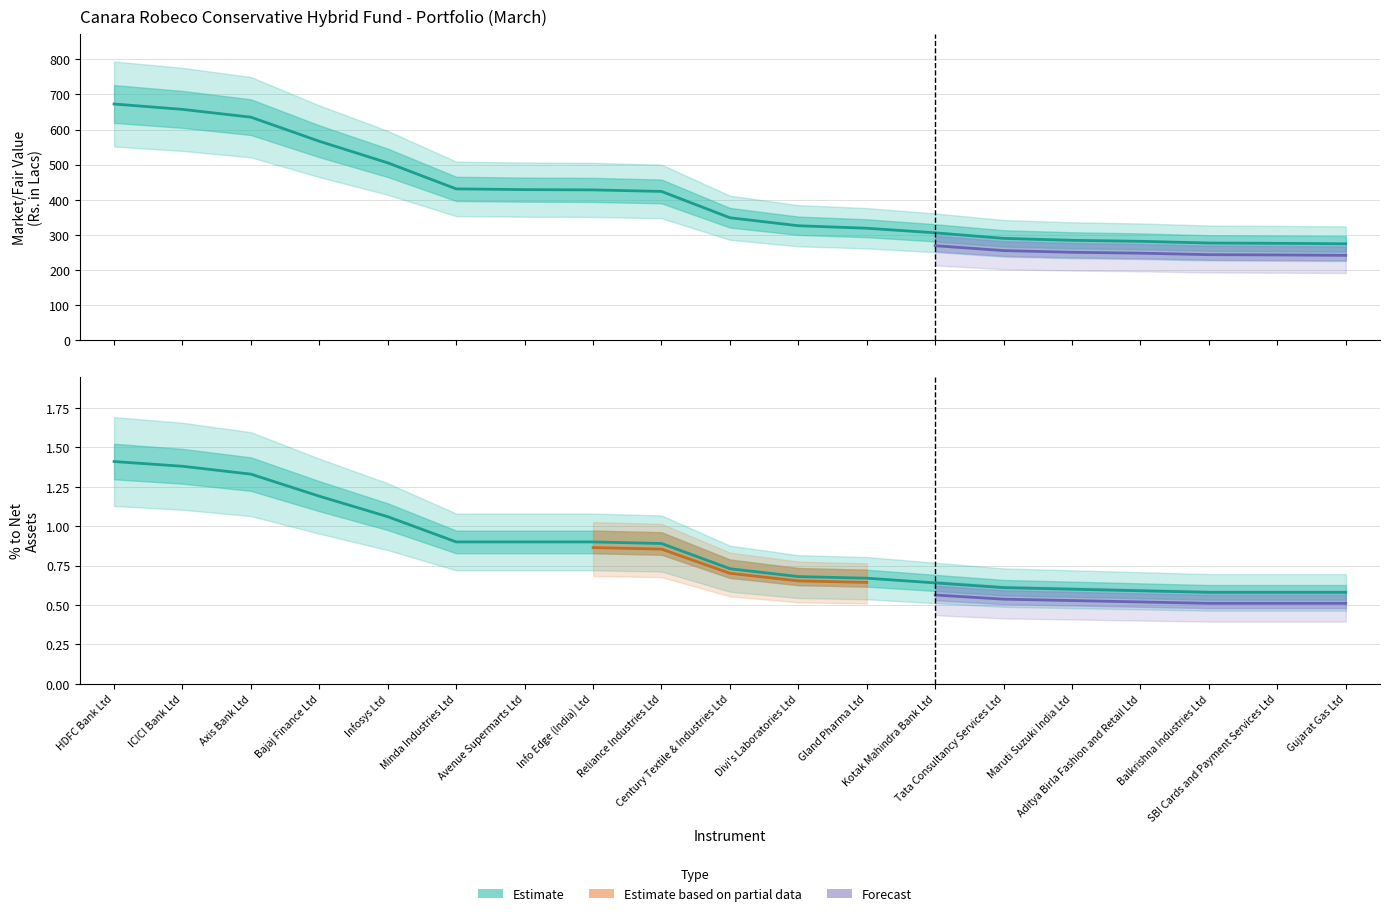

Does the chart display data point markers on the line(s)?

No